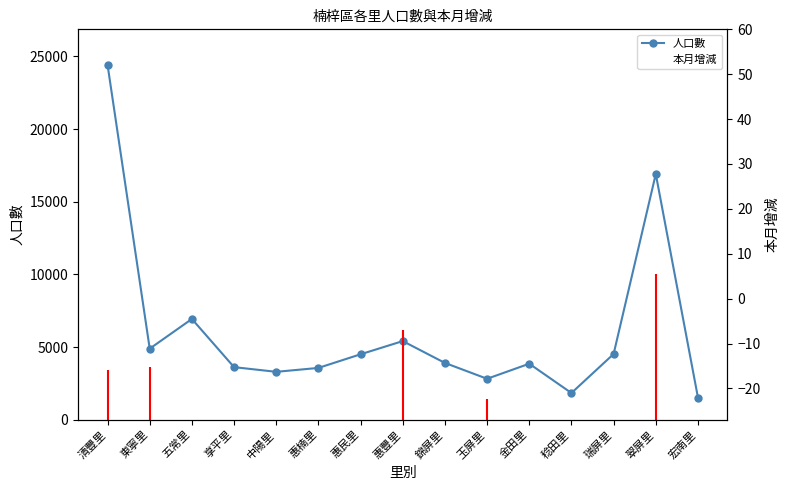

How many interior local valleys does the 本月增減 series have?

3